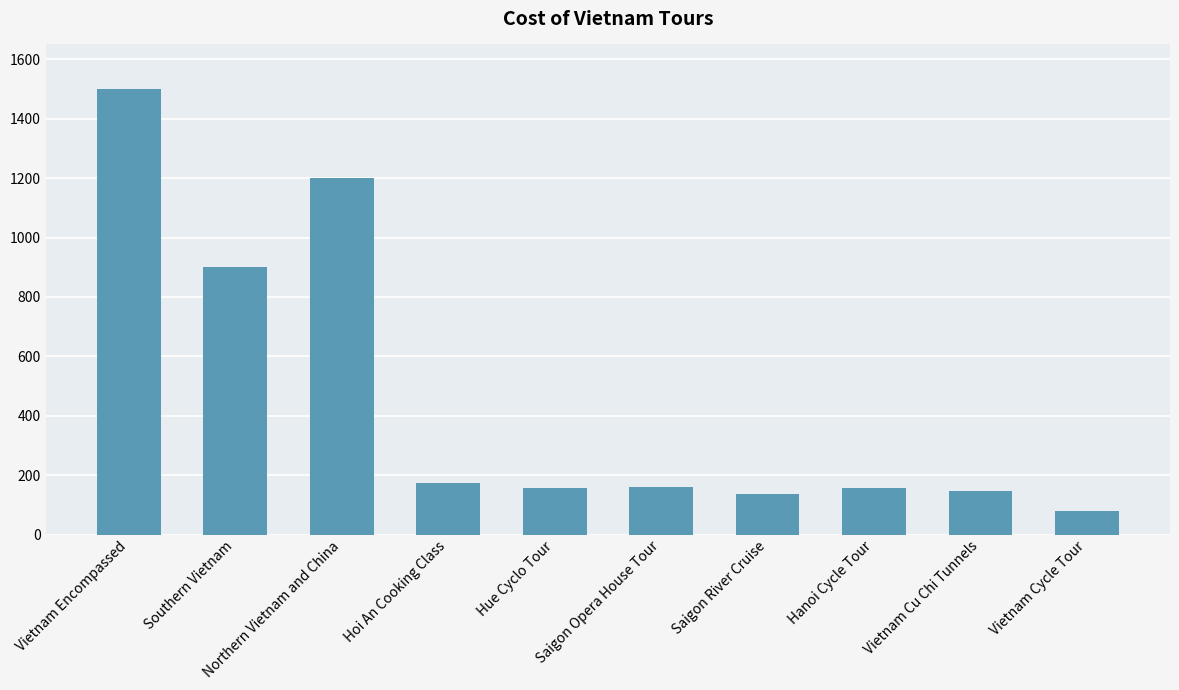

Between Hoi An Cooking Class and Hanoi Cycle Tour, which is larger?

Hoi An Cooking Class